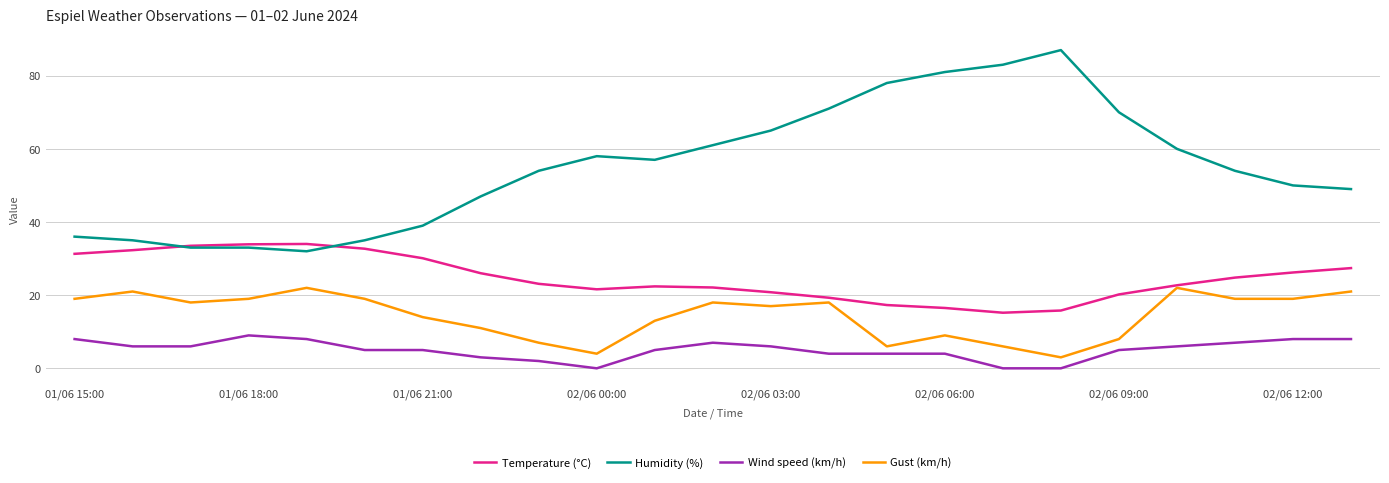

Which series has the largest range (max minus min)?

Humidity (%)